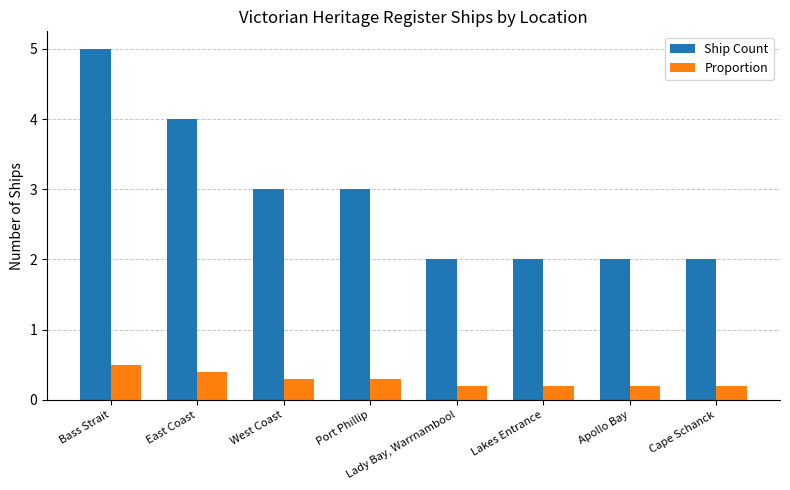

Which series has the largest range (max minus min)?

Ship Count